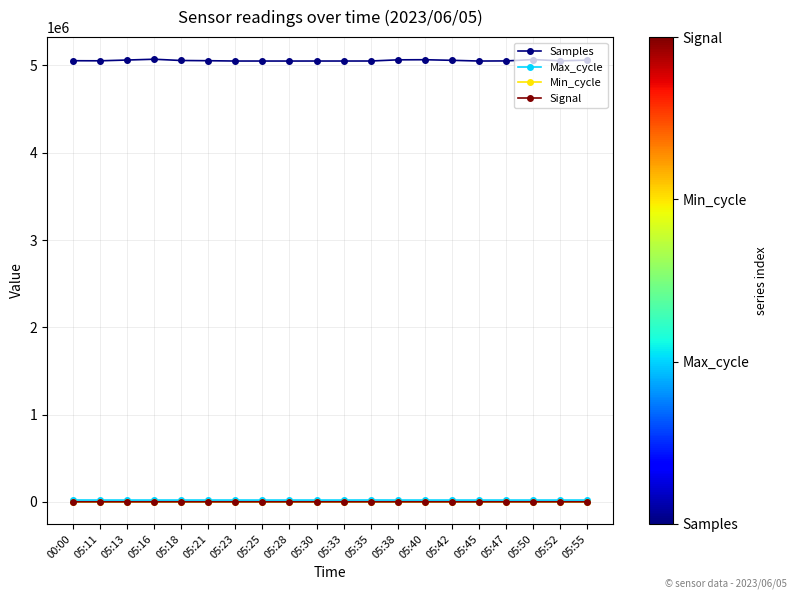

True or false: Samples and Min_cycle intersect in this chart.

False